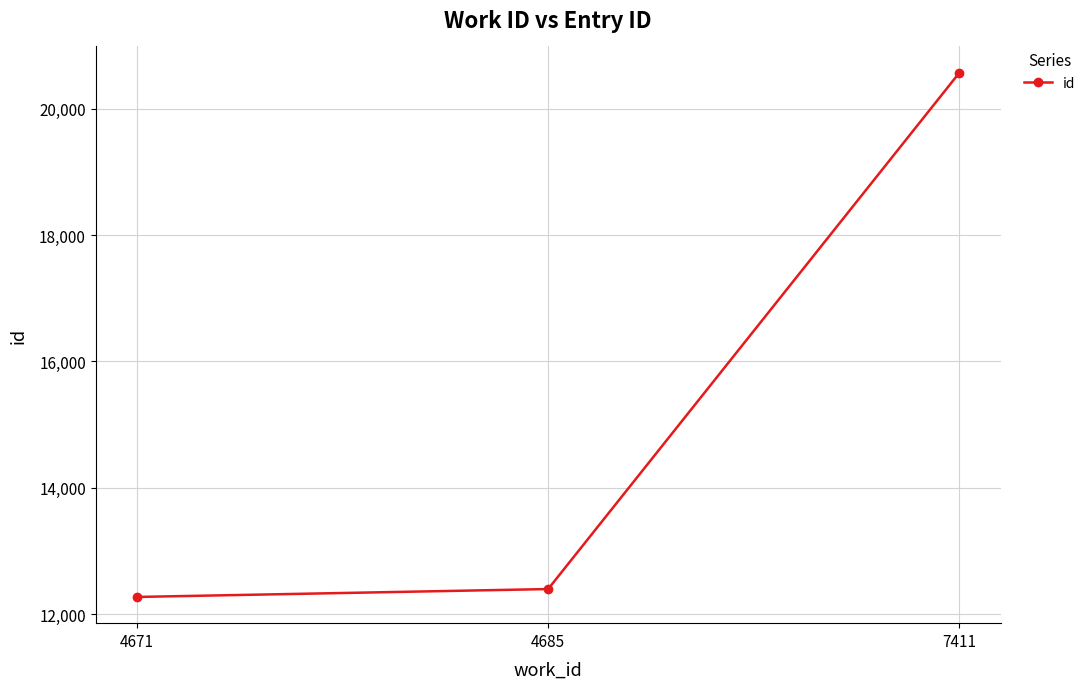

What is the sum of the values at 4685 and 4671?

24669